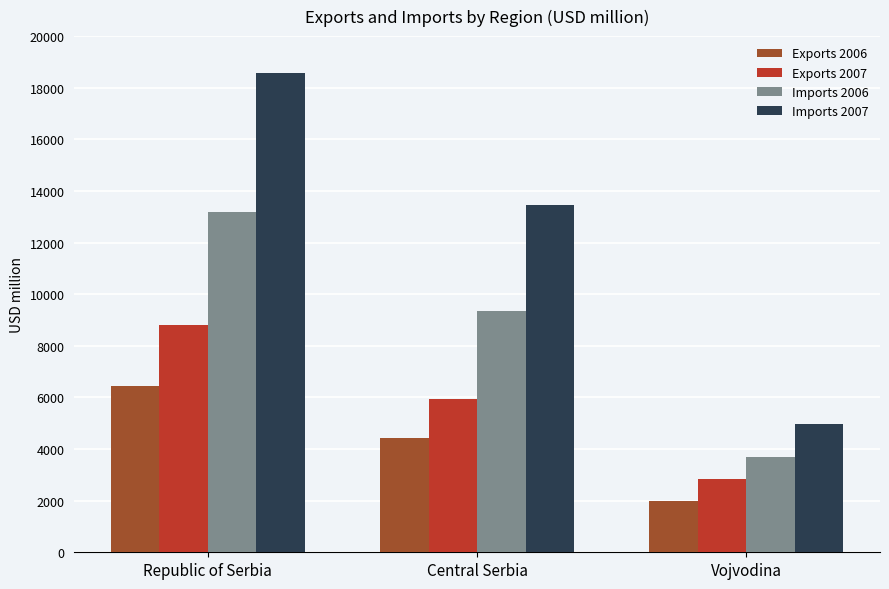

Which label corresponds to the largest value in the chart?

Republic of Serbia